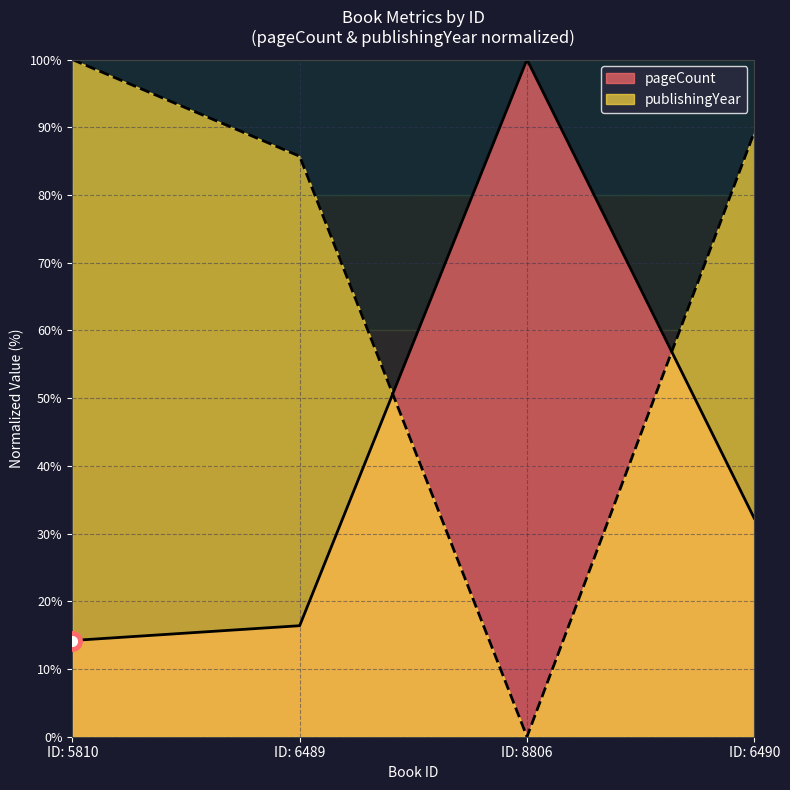

What is the value of the pageCount point at the 3rd from the left?

100.0